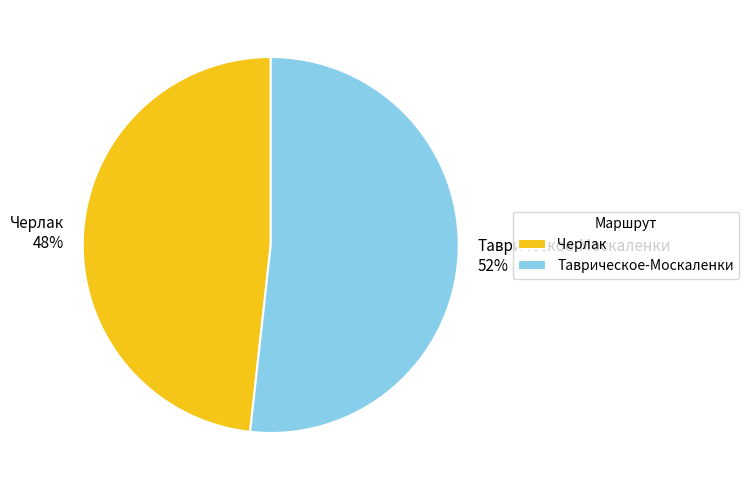

To the nearest percent, what portion does Таврическое-Москаленки represent?

52%